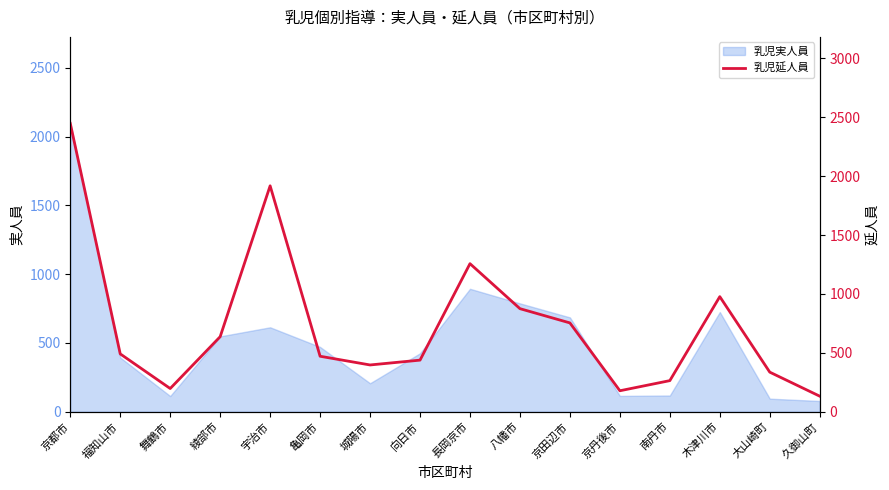

At which label does 乳児実人員 reach its peak?

京都市